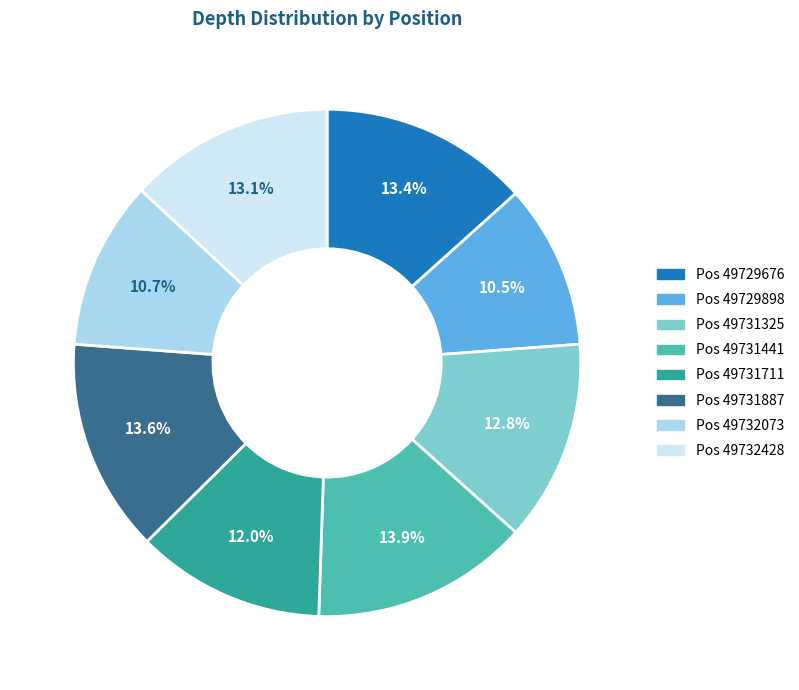

Is there a majority slice in this chart?

No